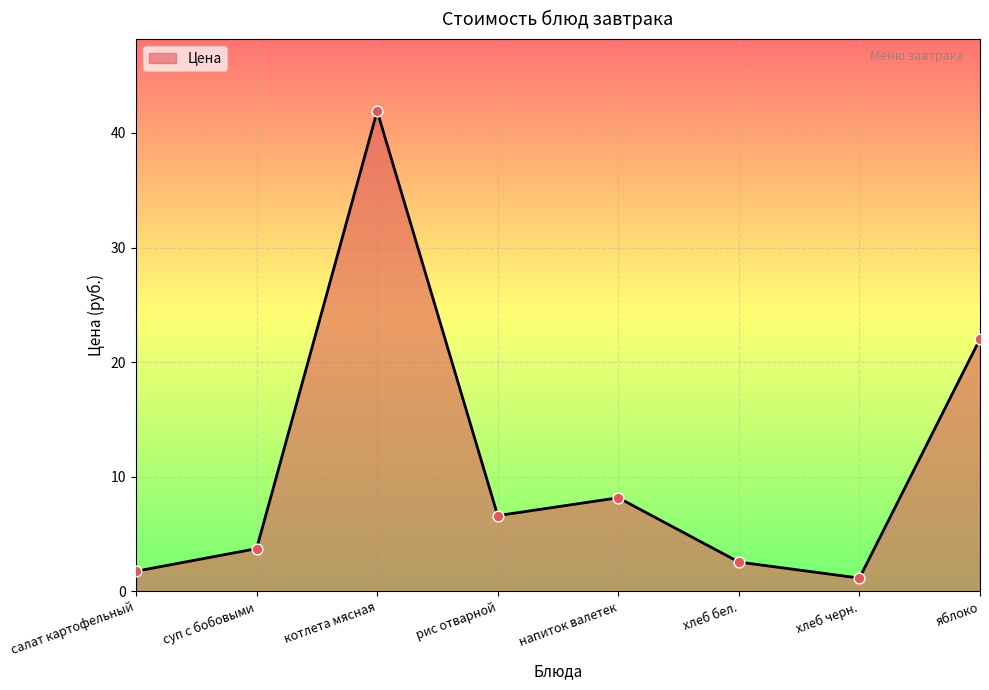

Approximately how many times larger is the value at хлеб бел. compared to напиток валетек?

0.3